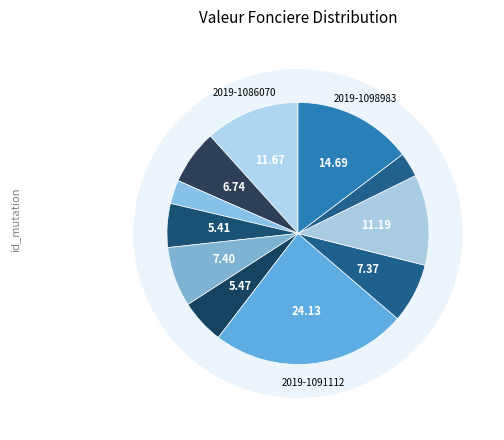

True or false: 2019-1089917 accounts for 1% of the total.

False